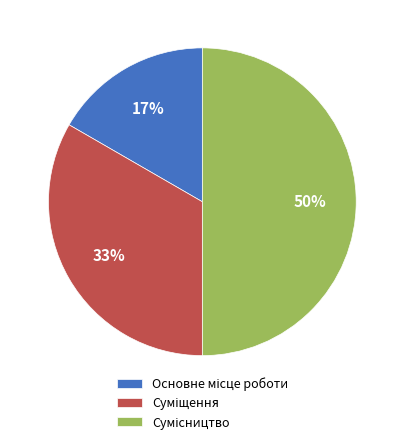

To the nearest percent, what is the average slice percentage?

33%